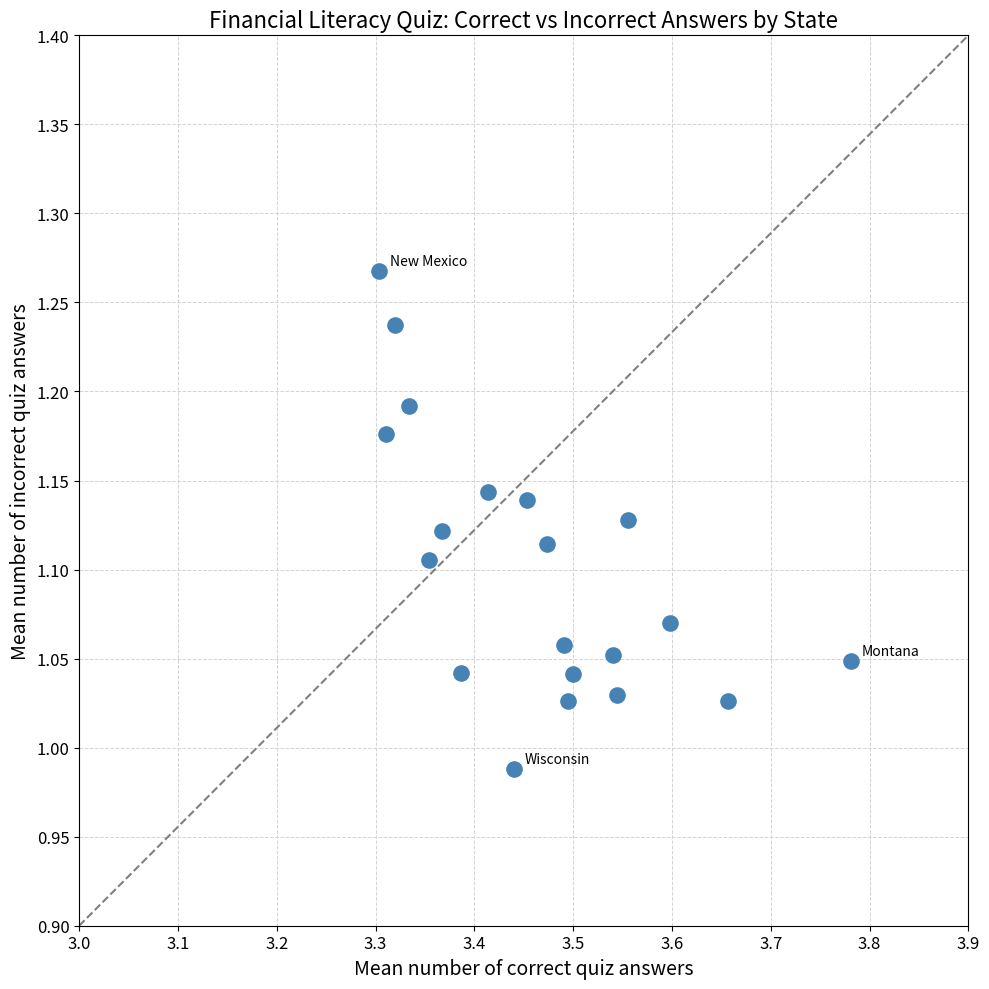

What is the range of Y values (max minus min)?

0.3